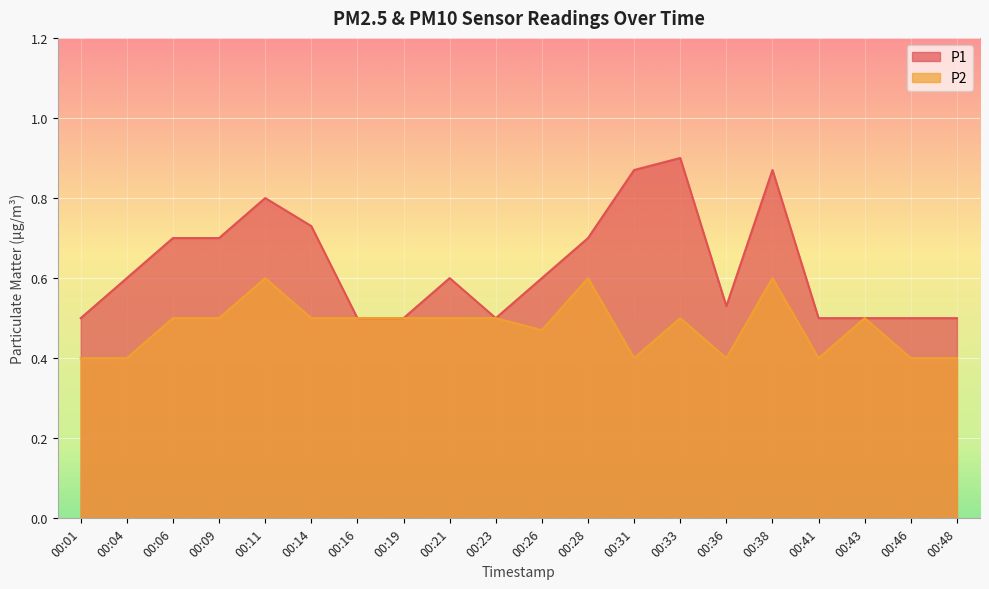

The P1 series shows 0.3 at 00:01. True or false?

False